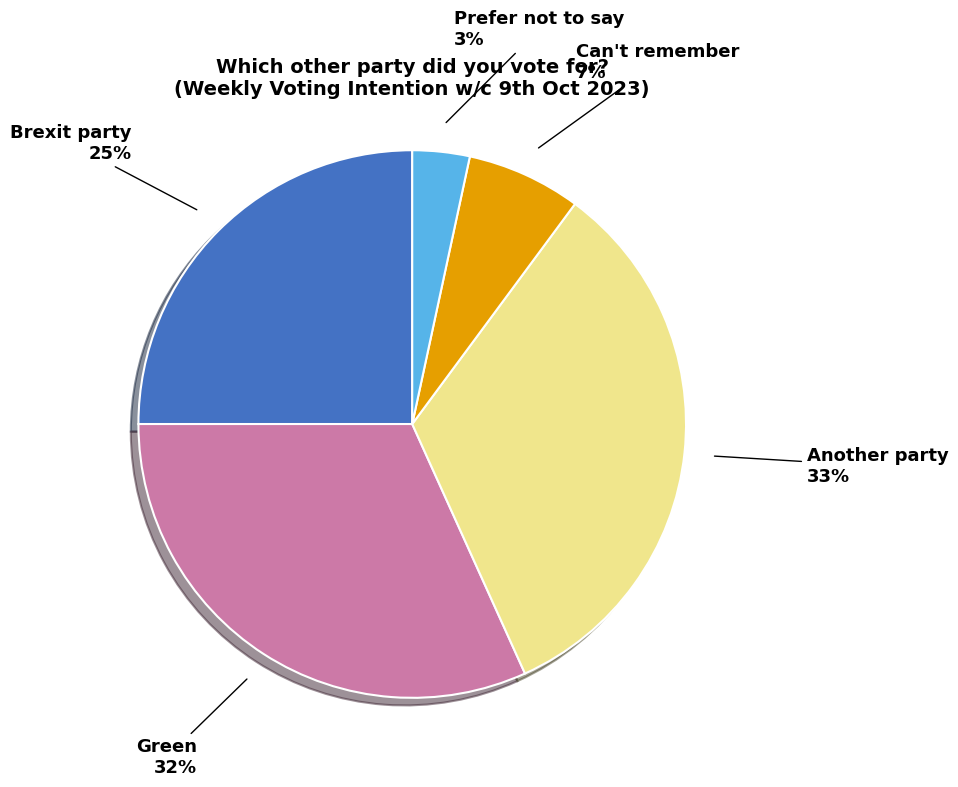

To the nearest percent, what is the difference between the largest and smallest slice percentages?

30%